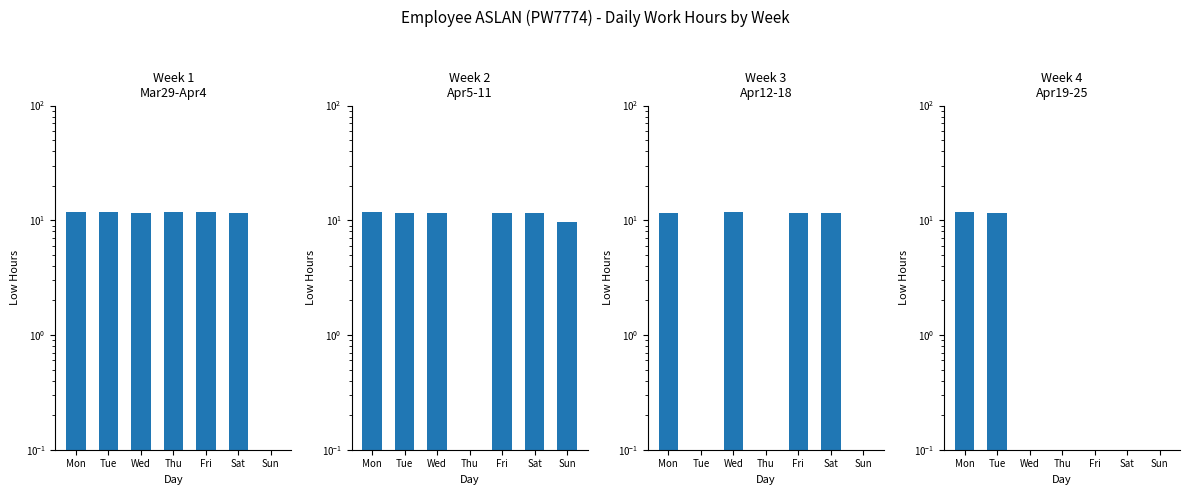

What is the difference between the maximum and minimum values in the Week 2
Apr5-11 series?

11.7